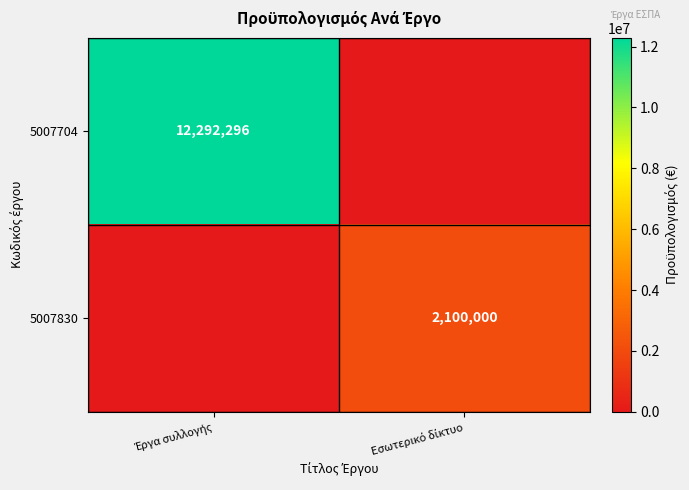

Is it true that 5007830 equals 3412457 at Εσωτερικό δίκτυο?

False